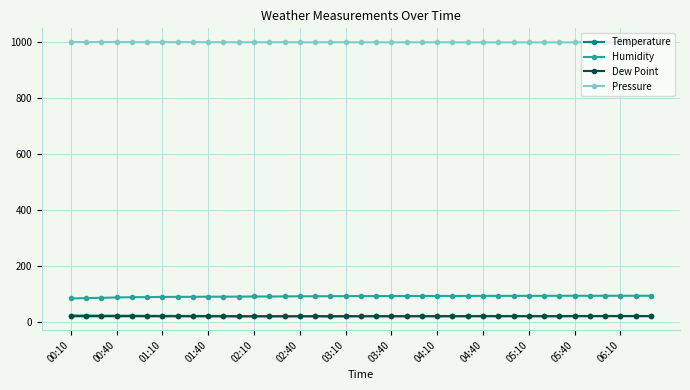

Count the number of categories in the chart.

39